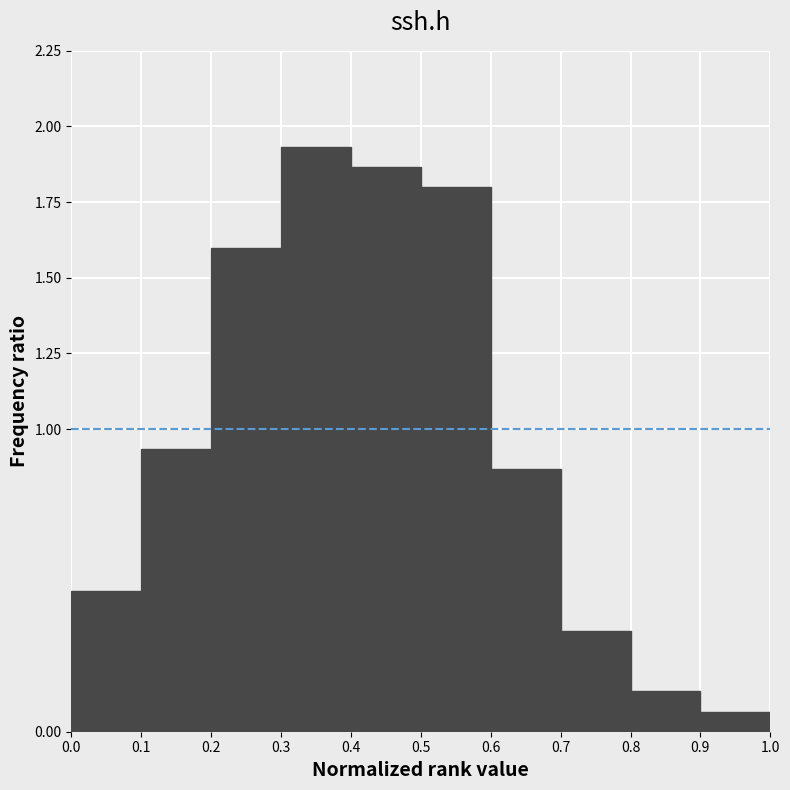

Over which range of the x-axis is the bar tallest?

0.3 to 0.4